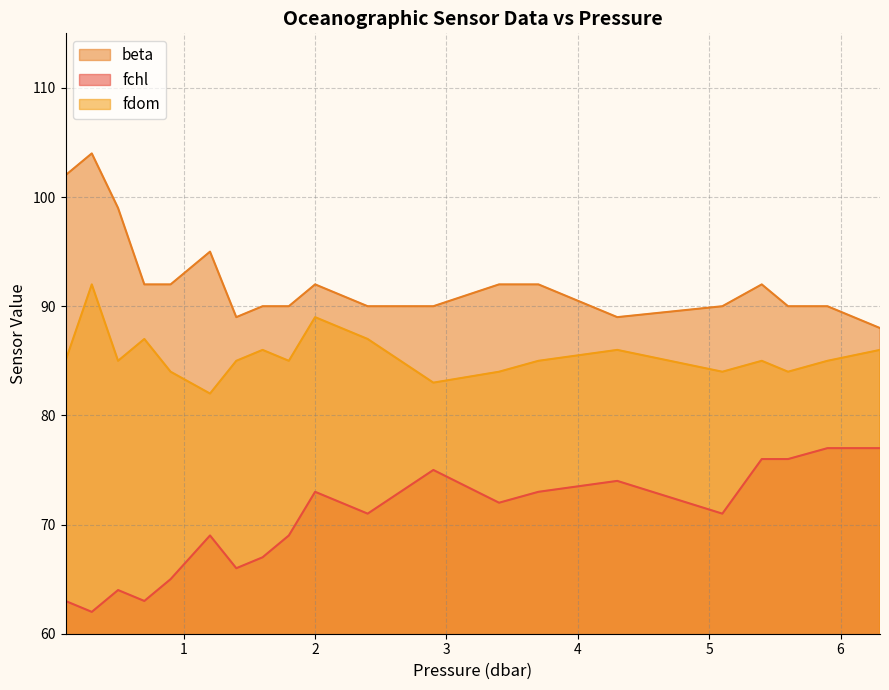

What is the maximum value shown in the chart?

104